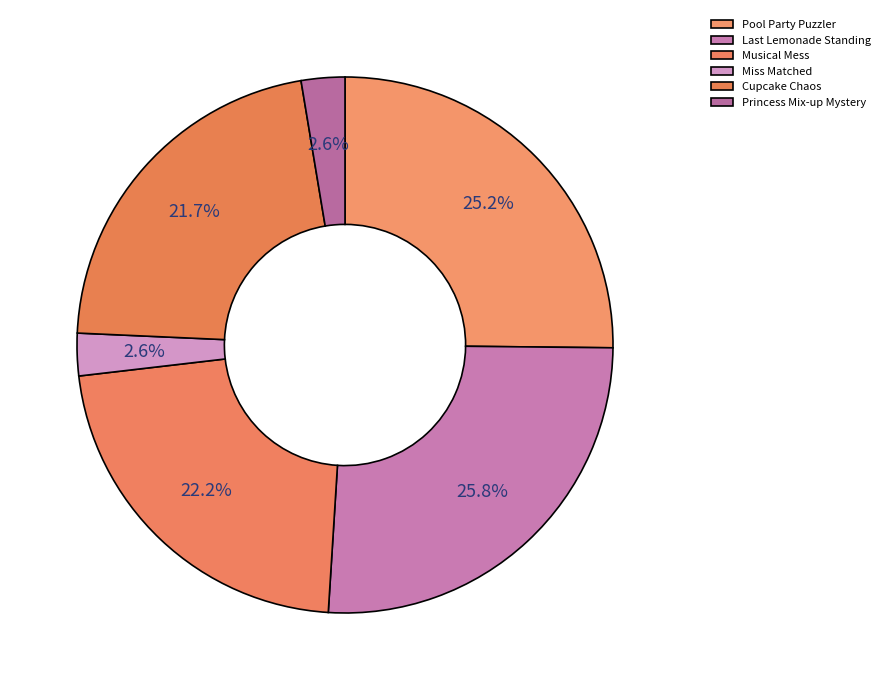

Which slice is the smallest?

Miss Matched